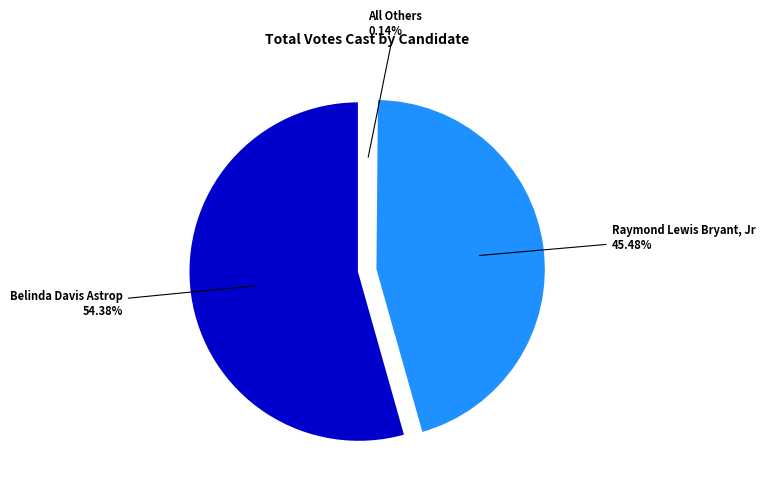

How many segments does this pie chart have?

3